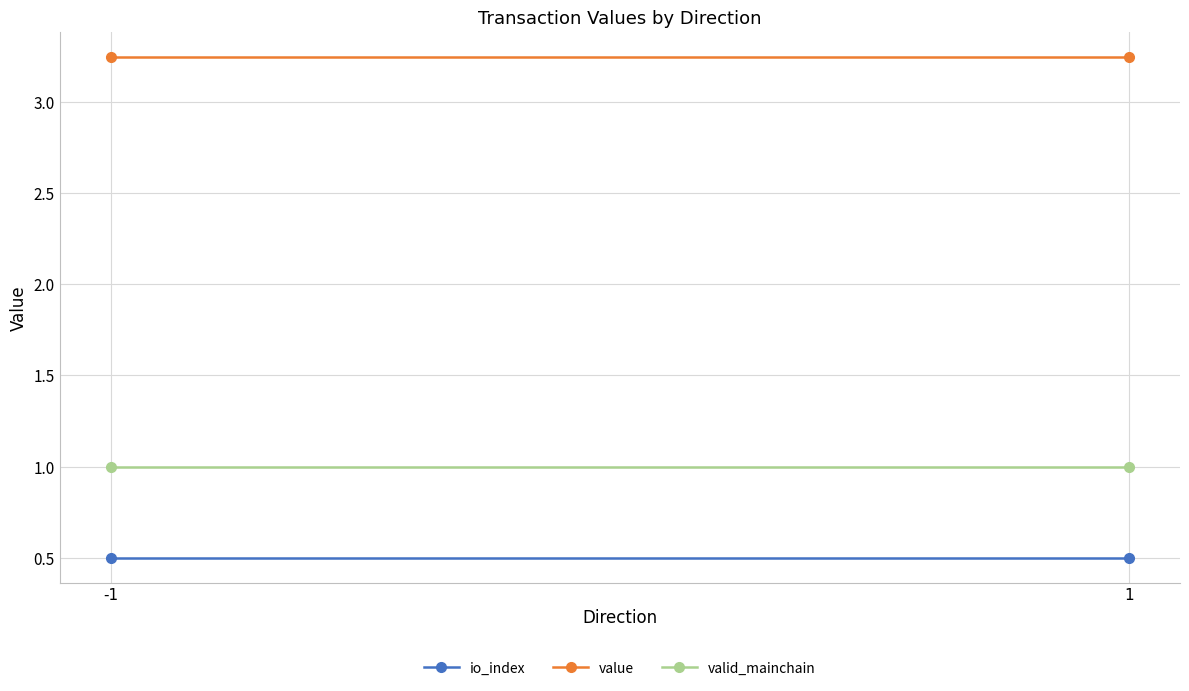

Which series has the largest total across all categories?

value